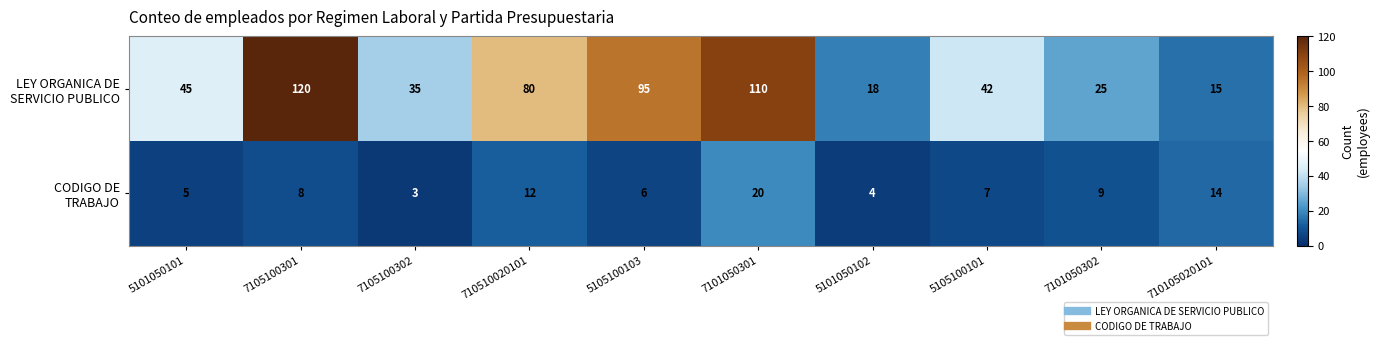

What is the greatest value displayed?

120